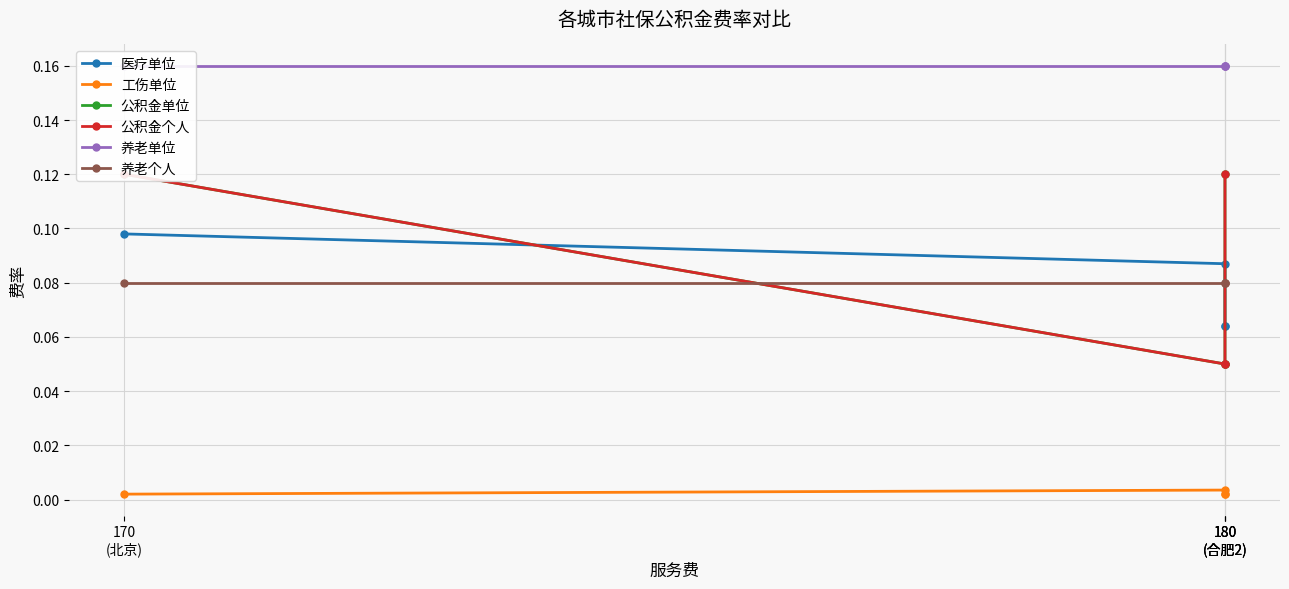

Where is 工伤单位 nearest to the value 0?

170
(北京)